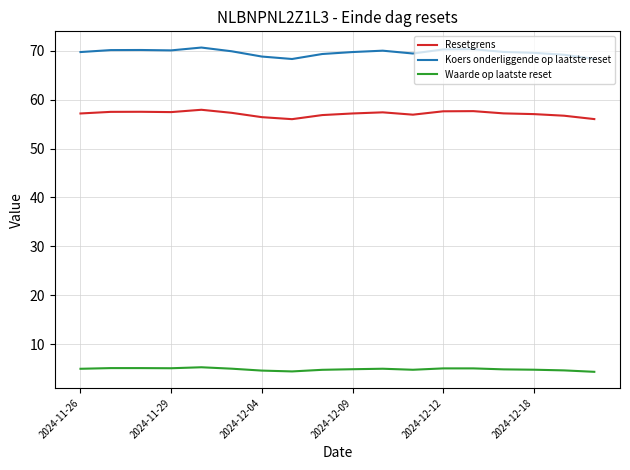

Which series has the largest total across all categories?

Koers onderliggende op laatste reset